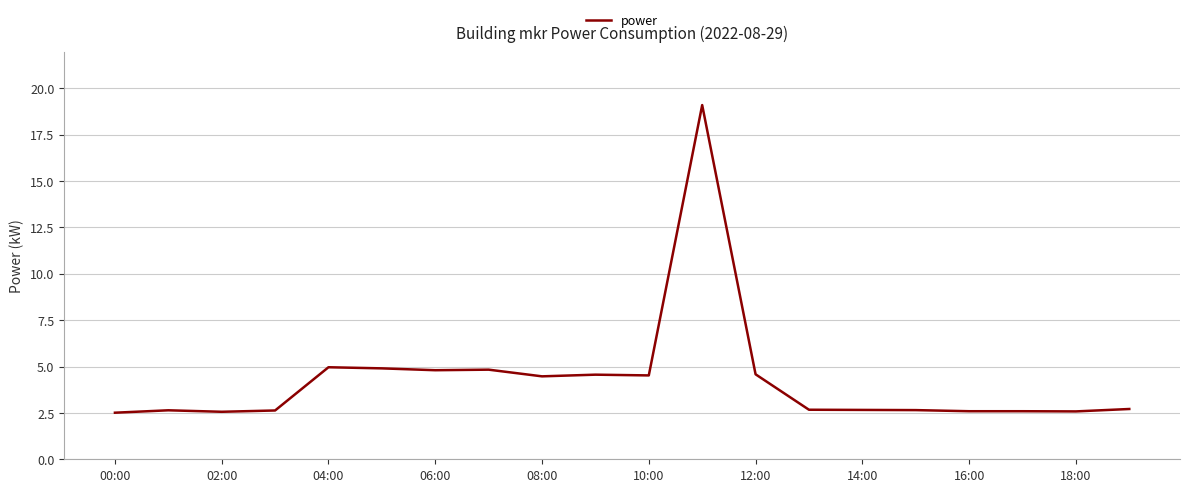

What is the difference between the maximum and minimum values?

16.6